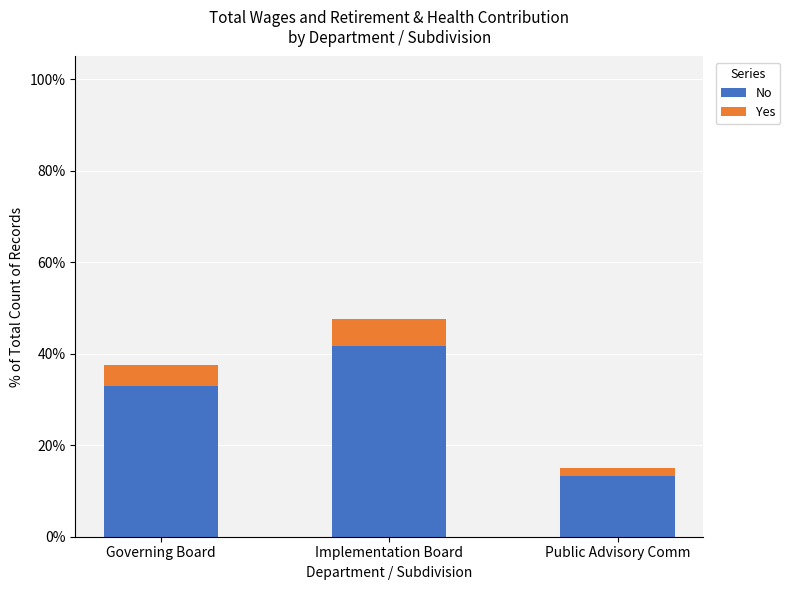

At which category is the sum across all series the highest?

Implementation Board